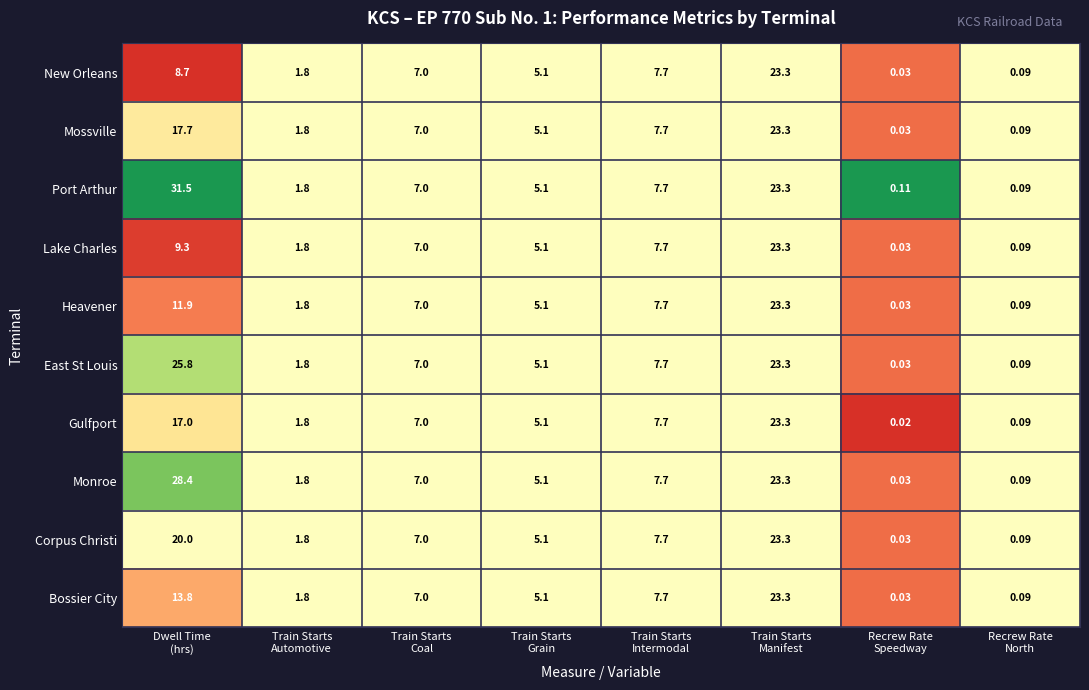

Which series has the widest spread of values?

Port Arthur